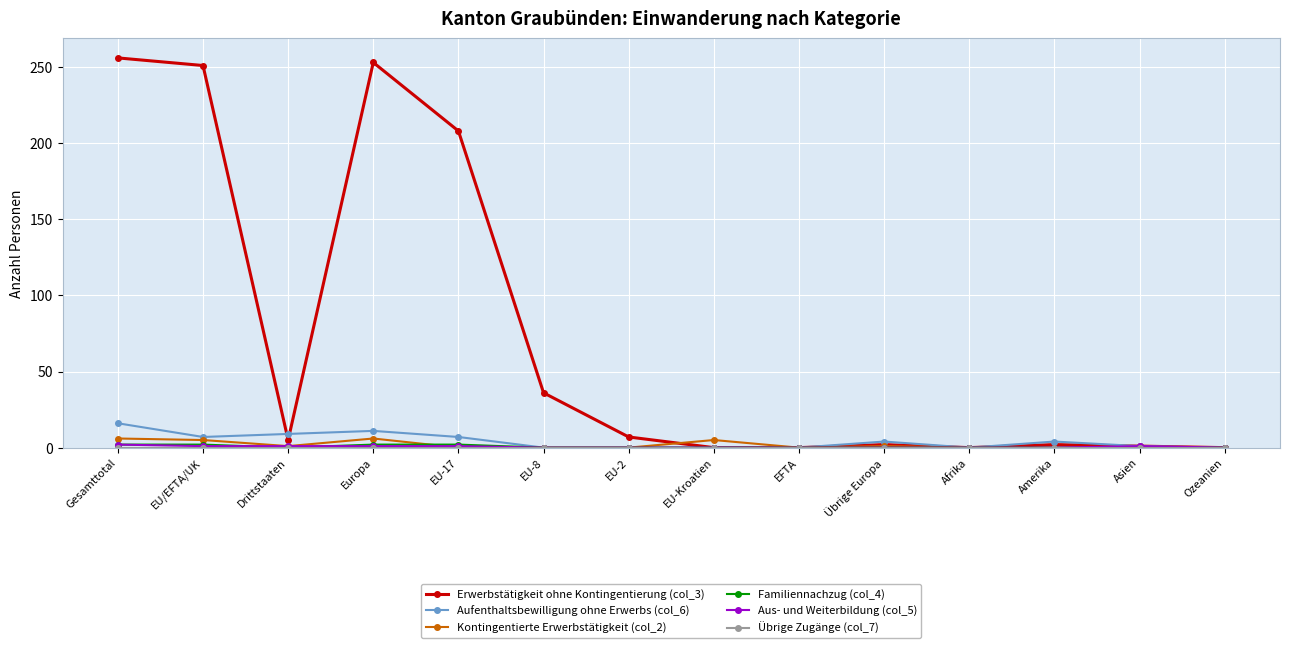

Does the chart have visible grid lines?

Yes